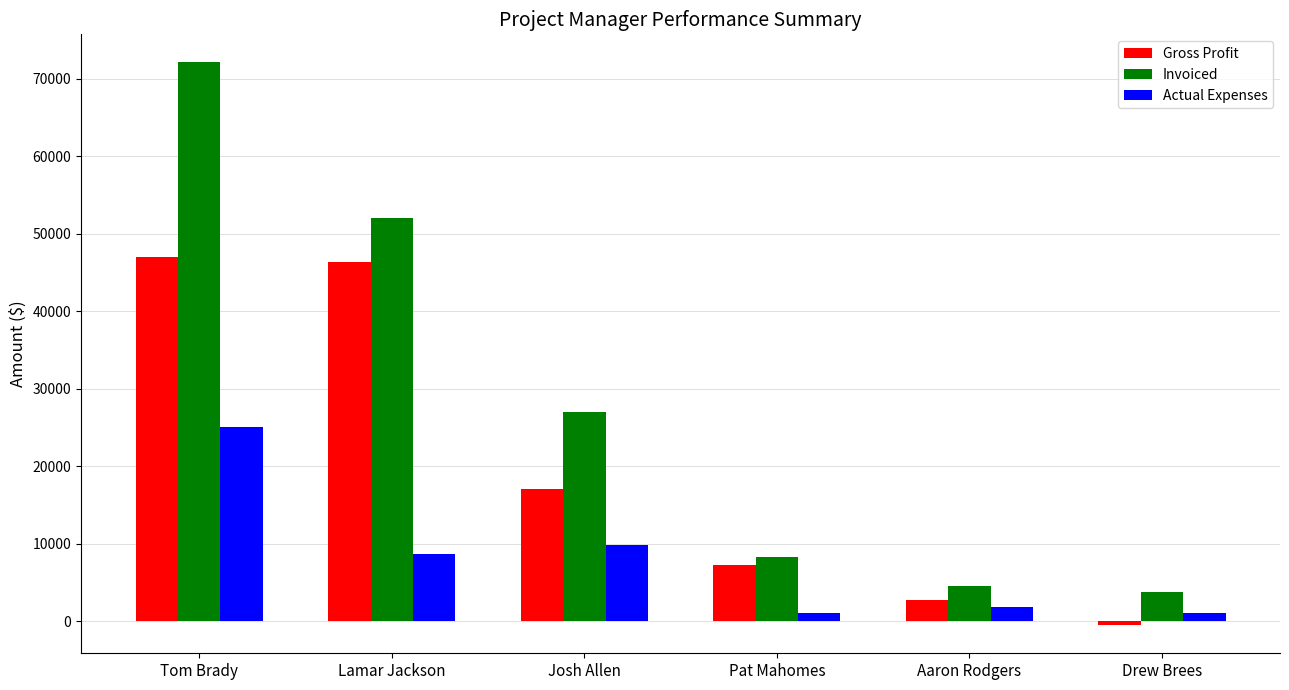

Which series has the widest spread of values?

Invoiced